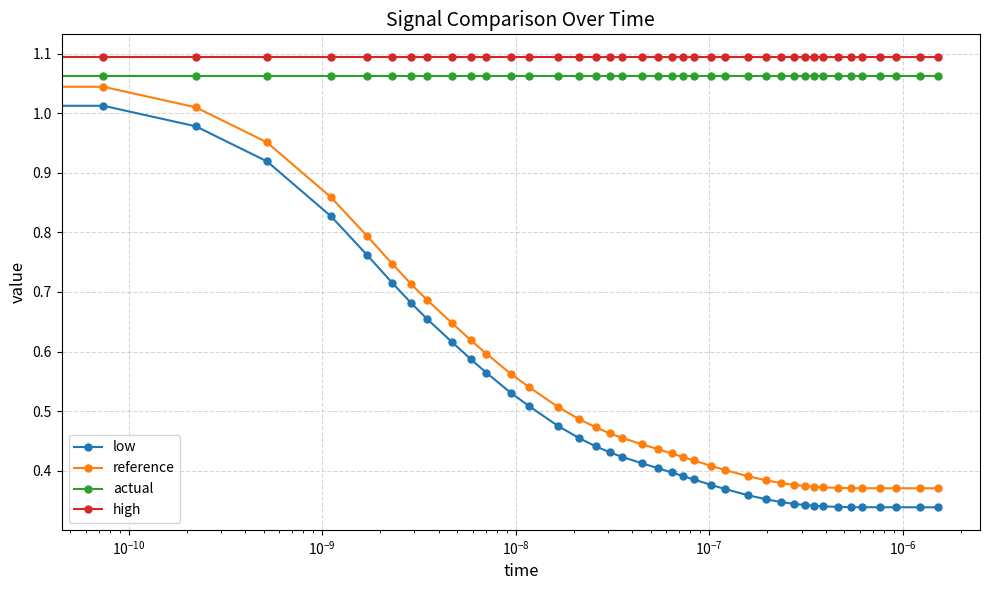

True or false: actual and low cross at least once.

False